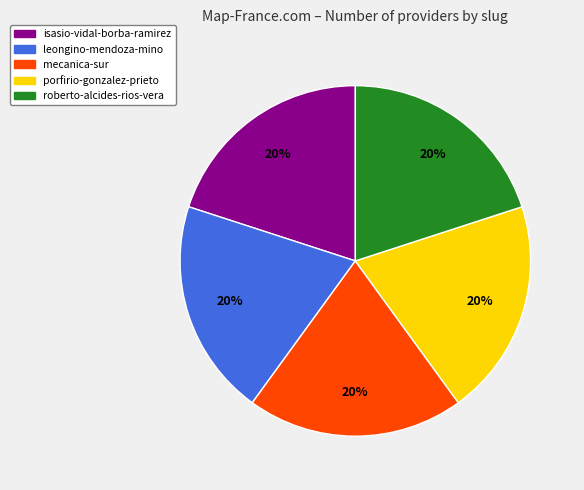

Is porfirio-gonzalez-prieto the majority of the pie?

No